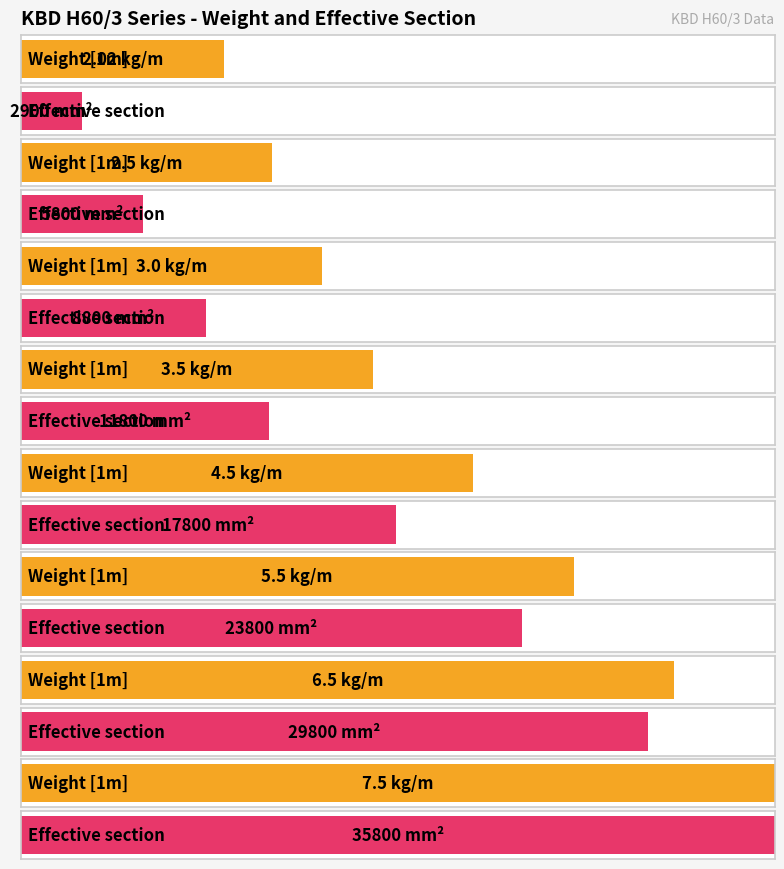

Read the Weight [1m] value at KBD50H60/3.

2.0